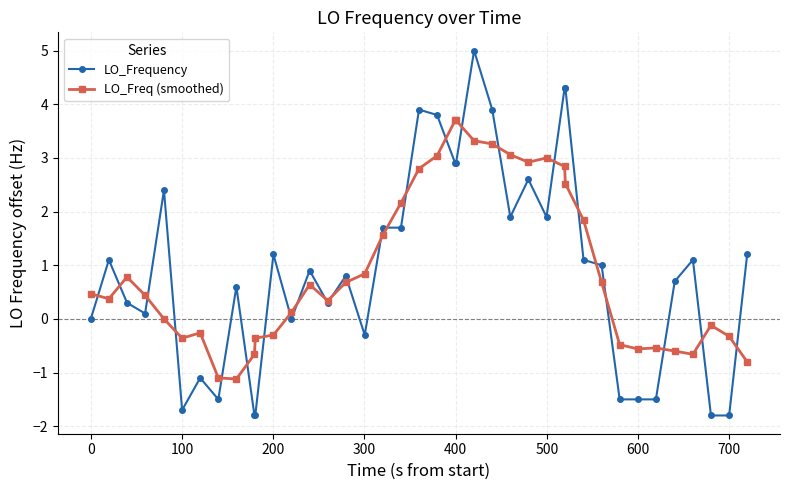

What is the value of the LO_Freq (smoothed) point at the 26th from the left?

3.1